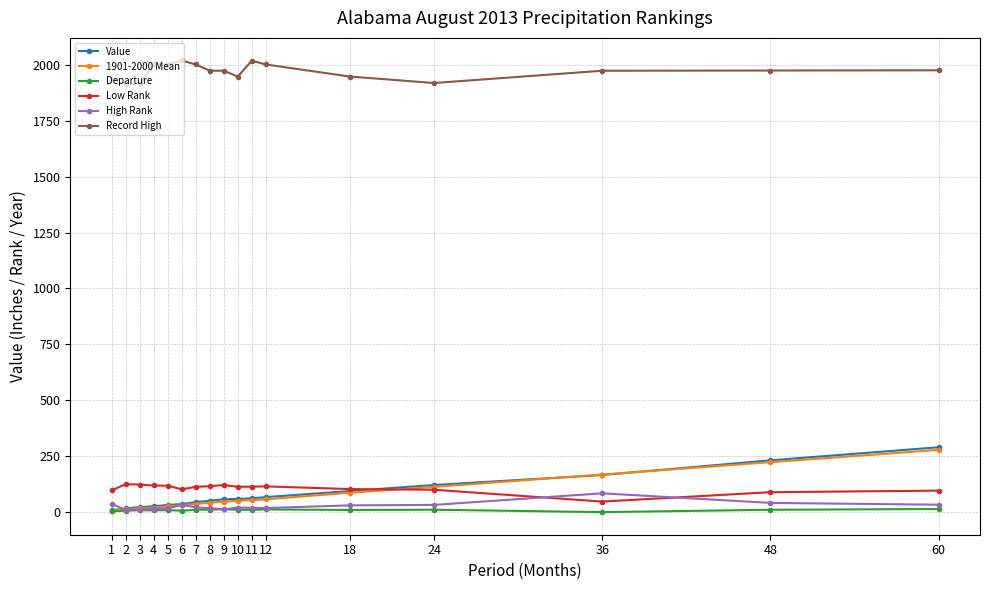

What is the greatest value displayed?

2021.0